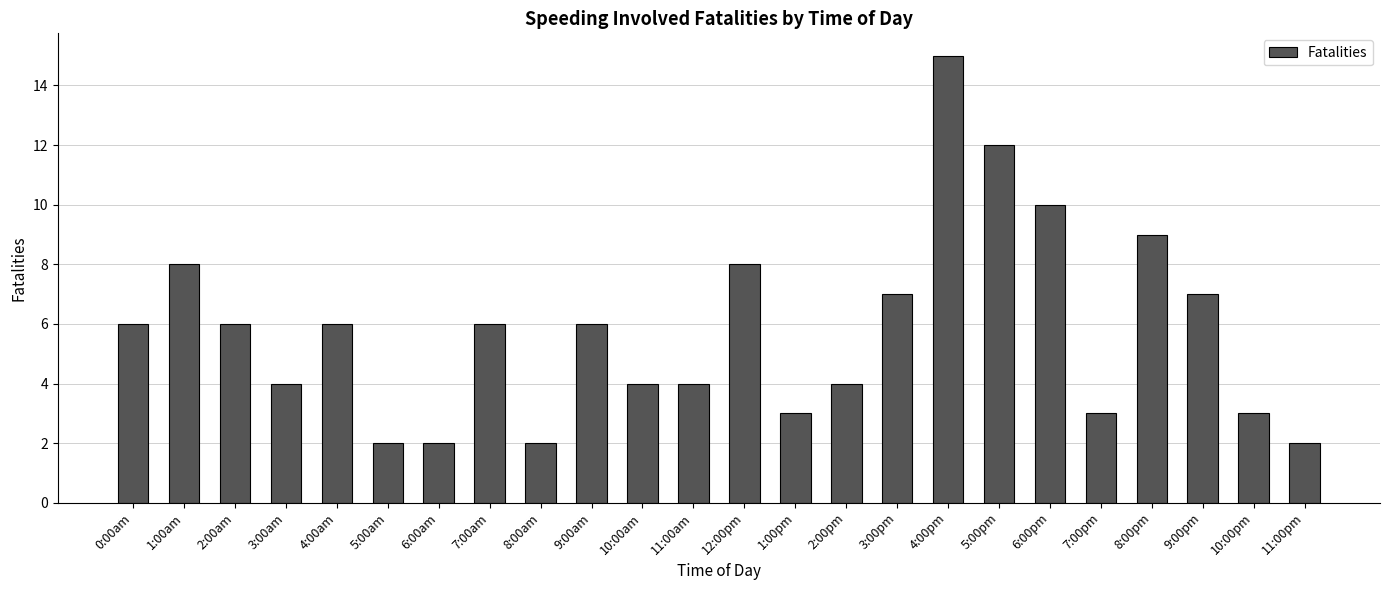

What is the ratio of the value at 5:00pm to the value at 2:00am?

2.0